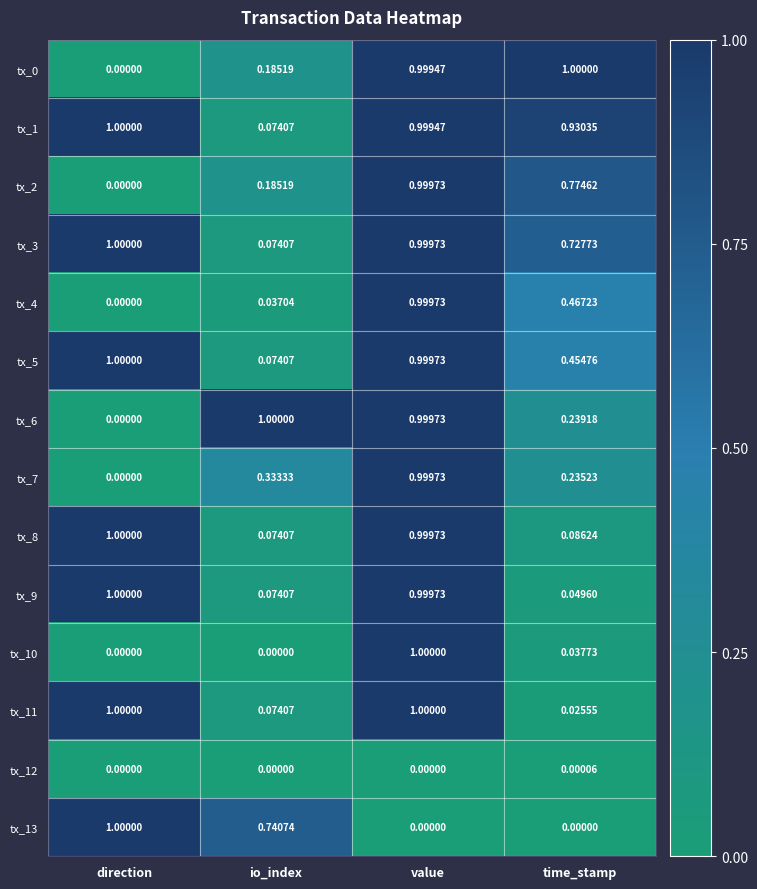

At which category is the sum across all series the highest?

value